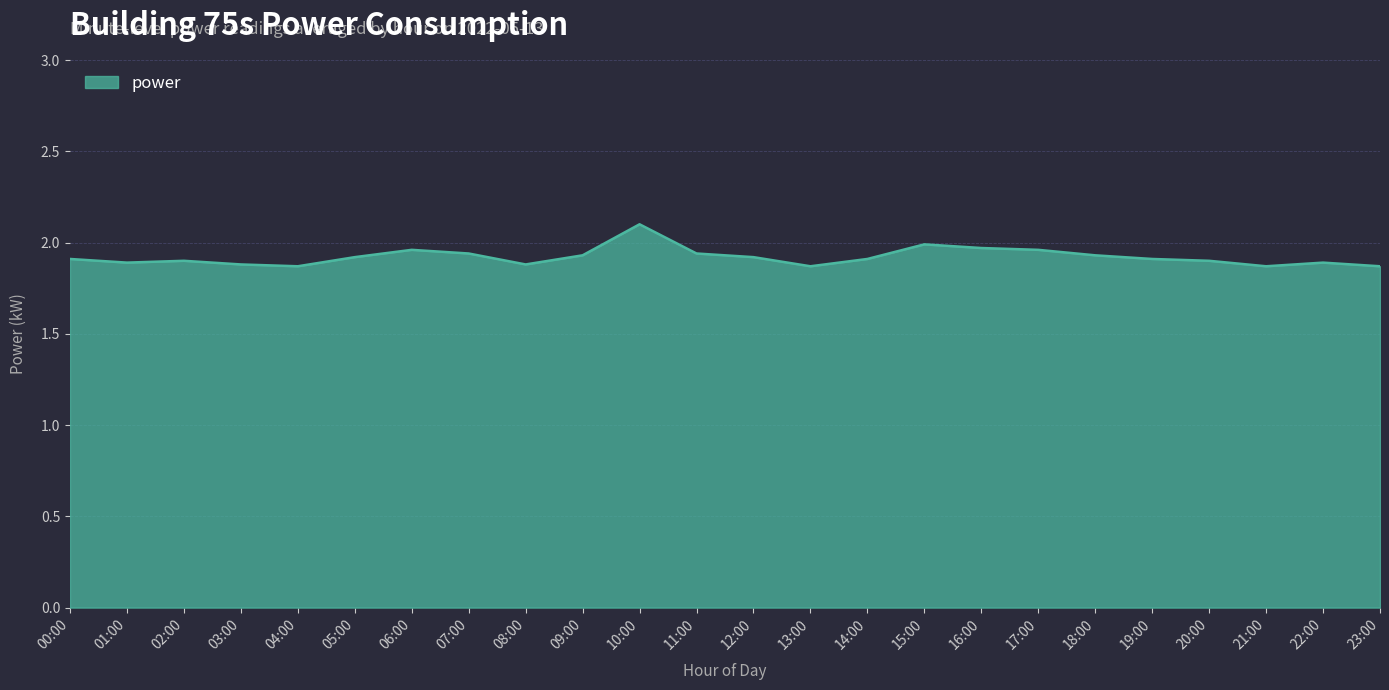

What is the maximum value shown in the chart?

2.1